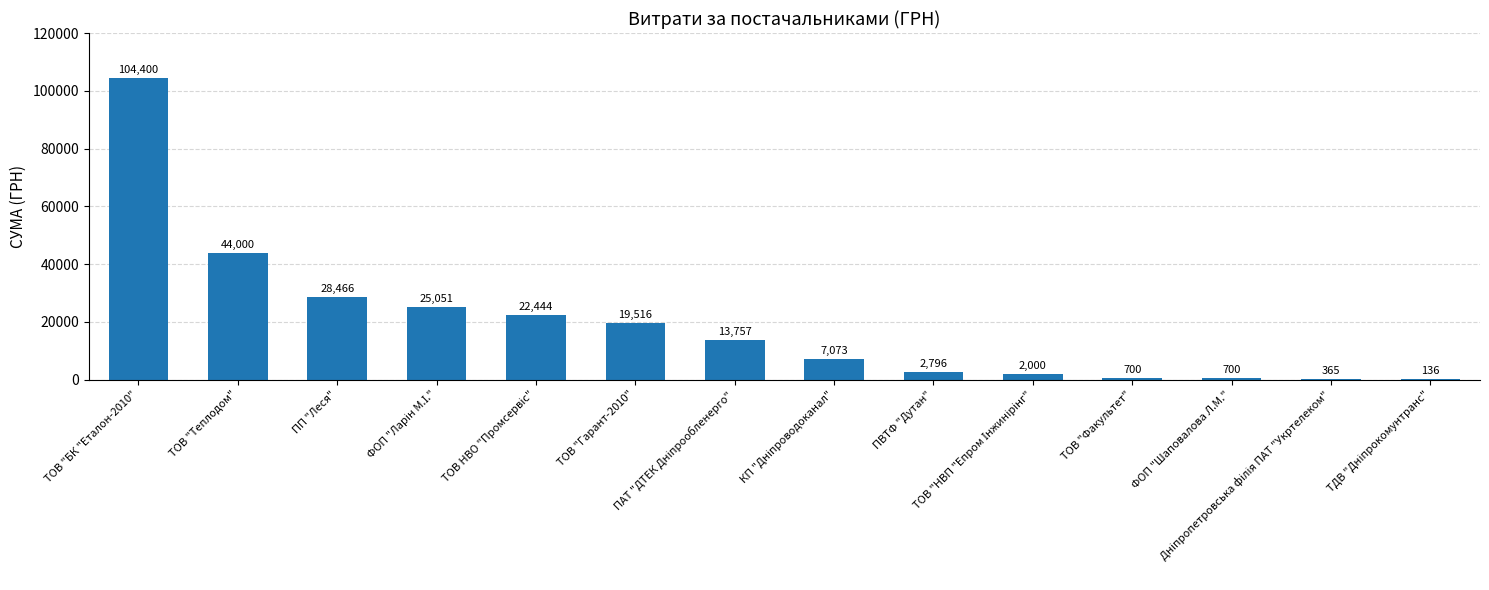

What is the maximum value shown in the chart?

104400.0